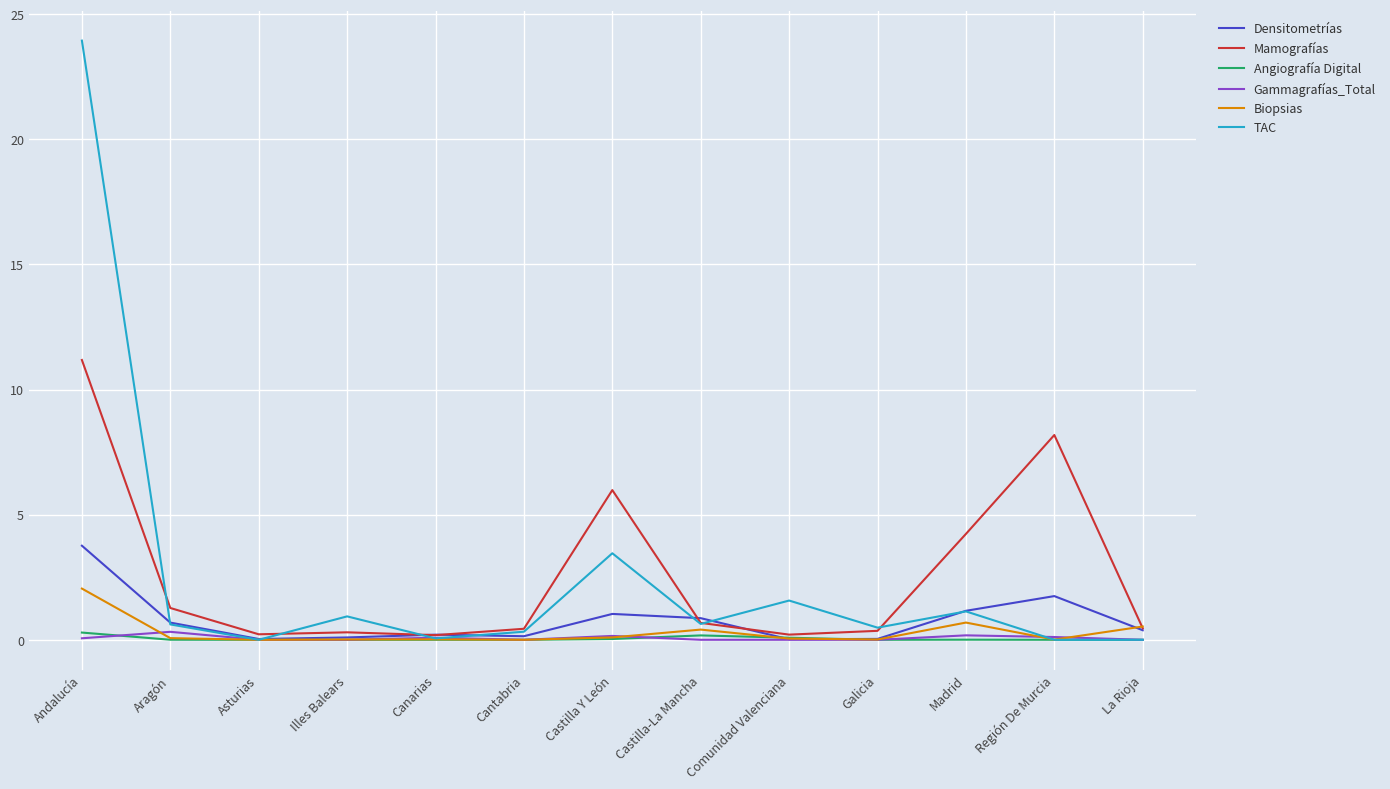

What is the difference between the second highest and second lowest values in the Angiografía Digital series?

0.2